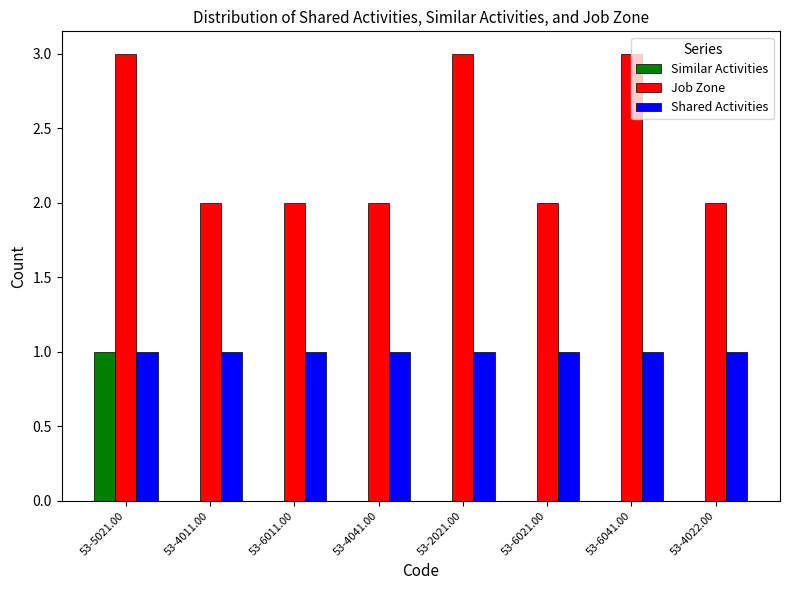

What is the maximum value for Job Zone?

3